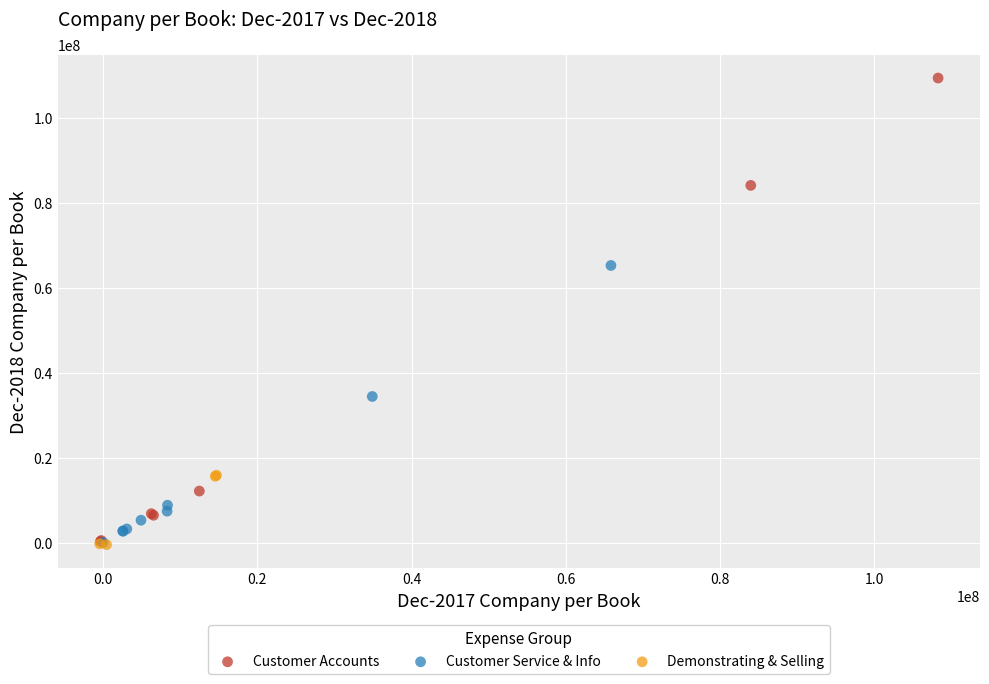

Which series has the widest spread of Y values?

Customer Accounts